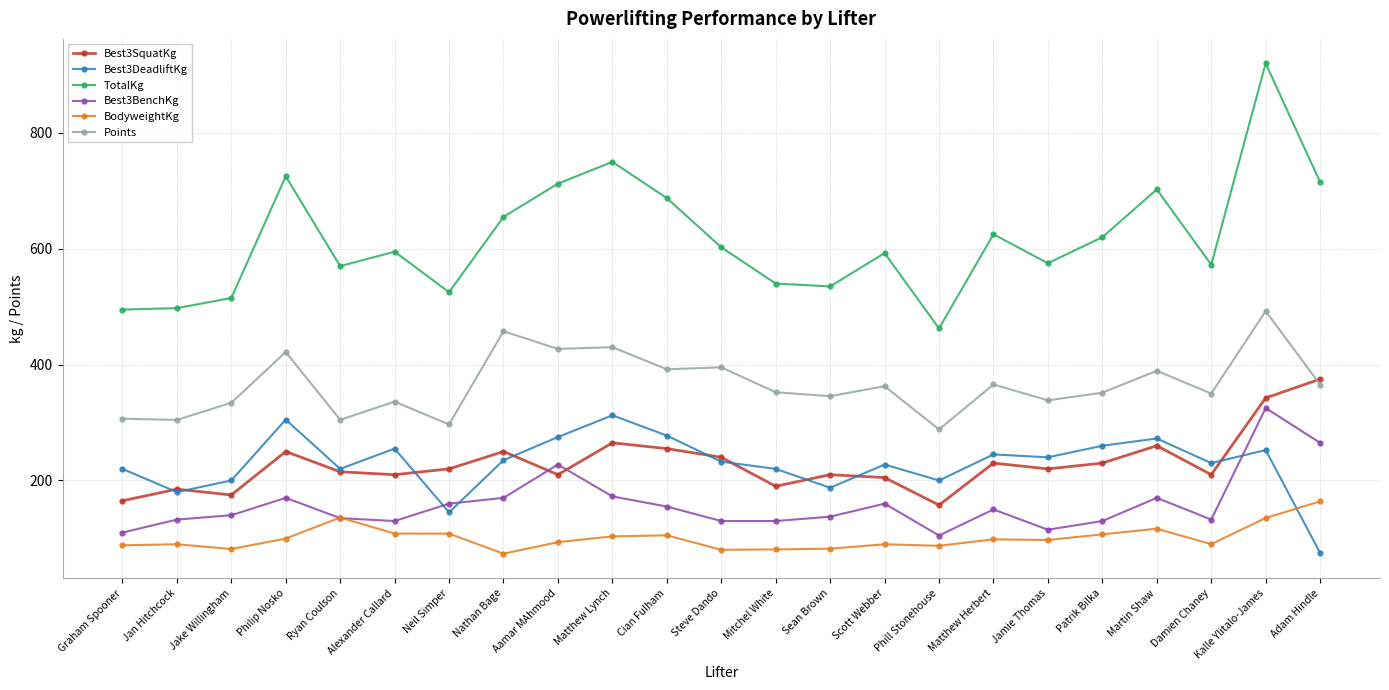

What is the spread (max minus min) of values at Ryan Coulson?

435.0